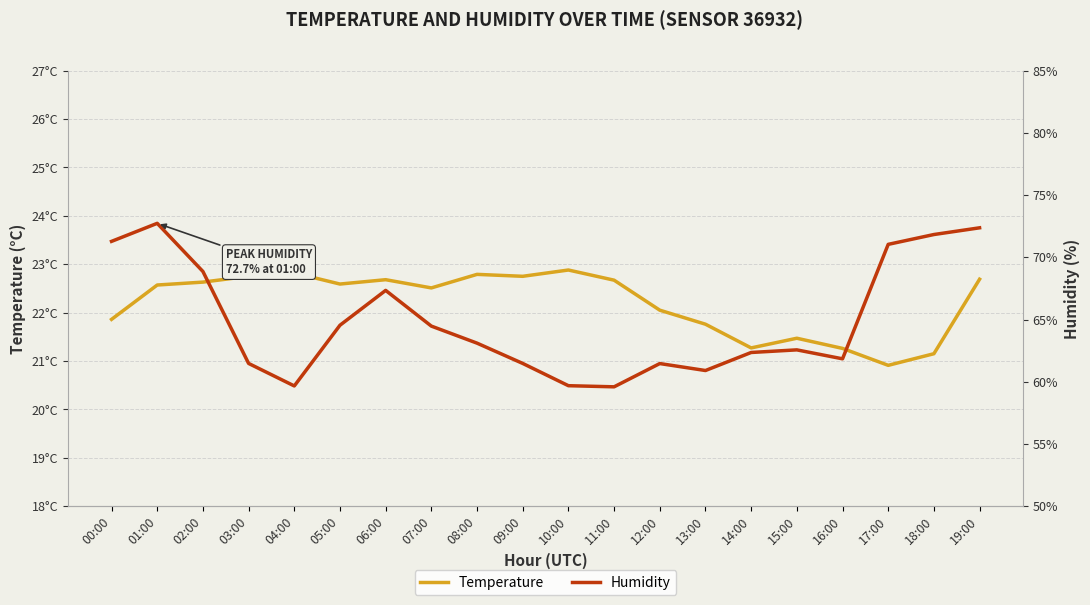

True or false: Humidity and Temperature cross at least once.

False